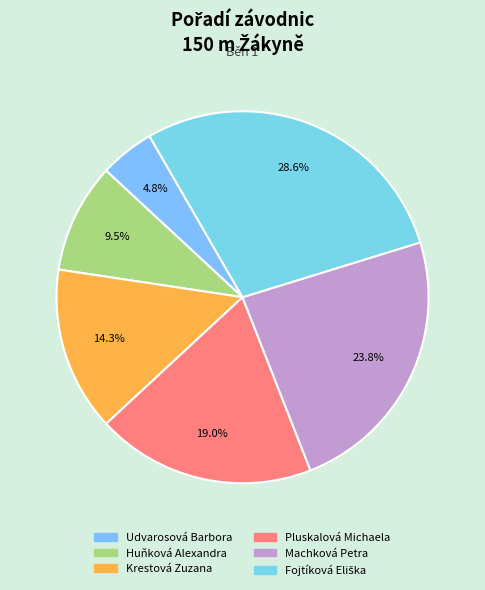

To the nearest percent, what percentage of the pie is Krestová Zuzana?

14%